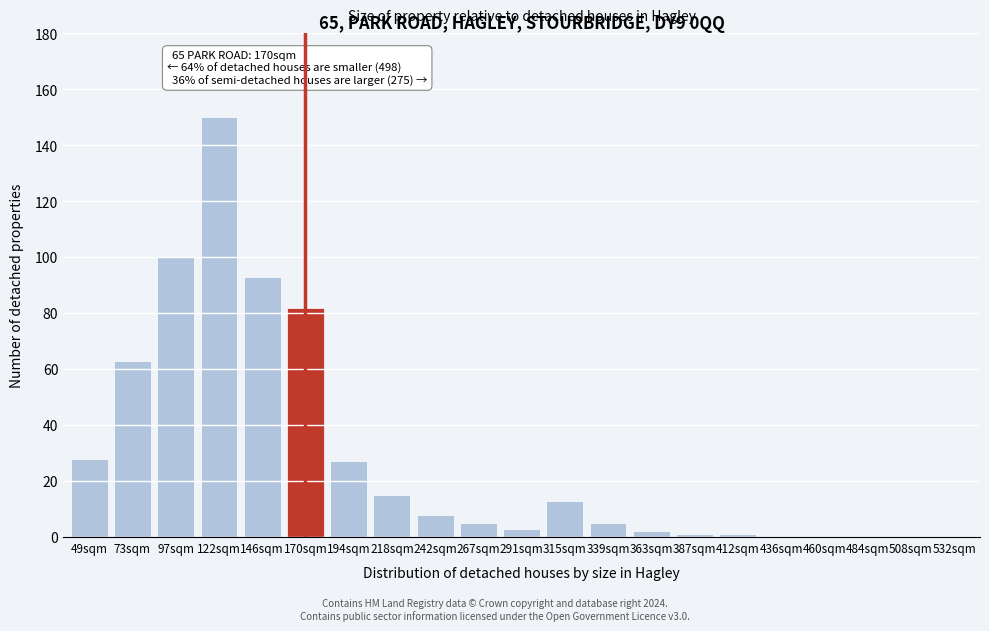

Reading right to left, list all the values displayed in this chart.

532sqm=0	508sqm=0	484sqm=0	460sqm=0	436sqm=0	412sqm=1	387sqm=1	363sqm=2	339sqm=5	315sqm=13	291sqm=3	267sqm=5	242sqm=8	218sqm=15	194sqm=27	170sqm=82	146sqm=93	122sqm=150	97sqm=100	73sqm=63	49sqm=28